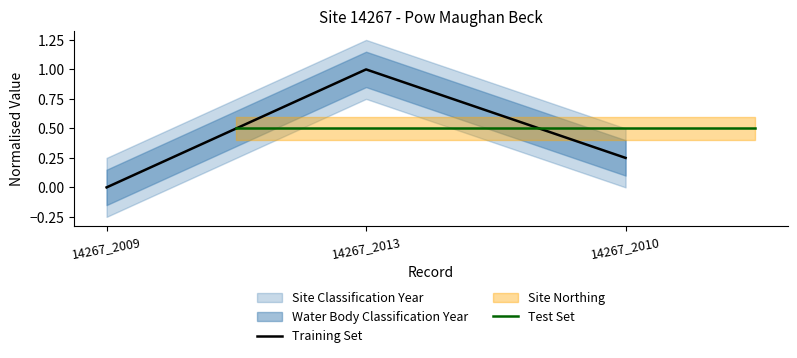

Which category has the highest value in the Training Set series?

14267_2013